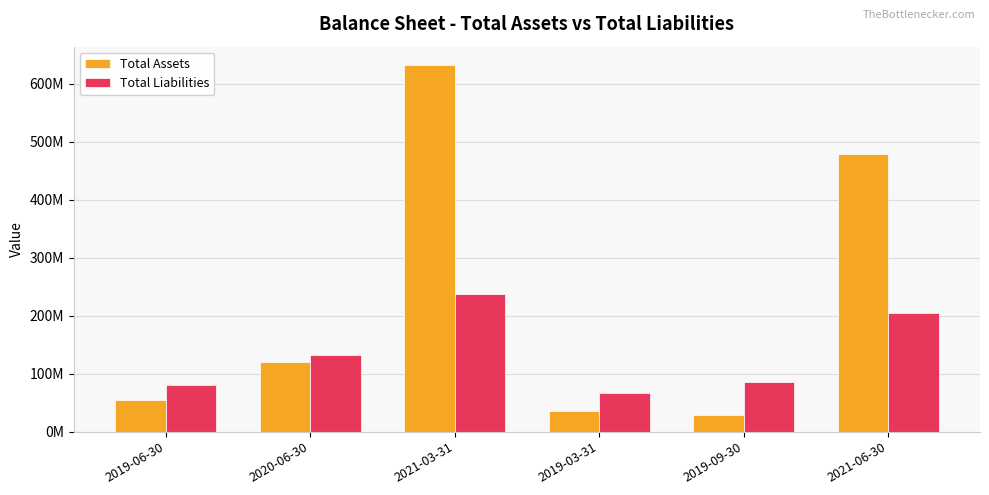

Are the bars horizontal?

No